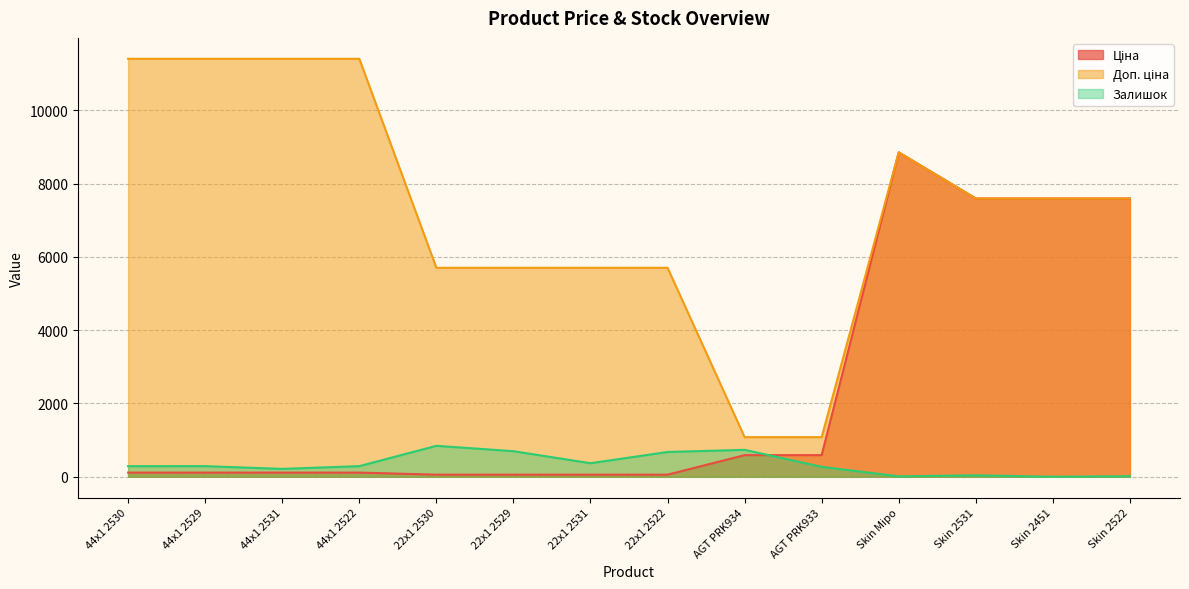

At how many categories does at least one series exceed 1075?

14